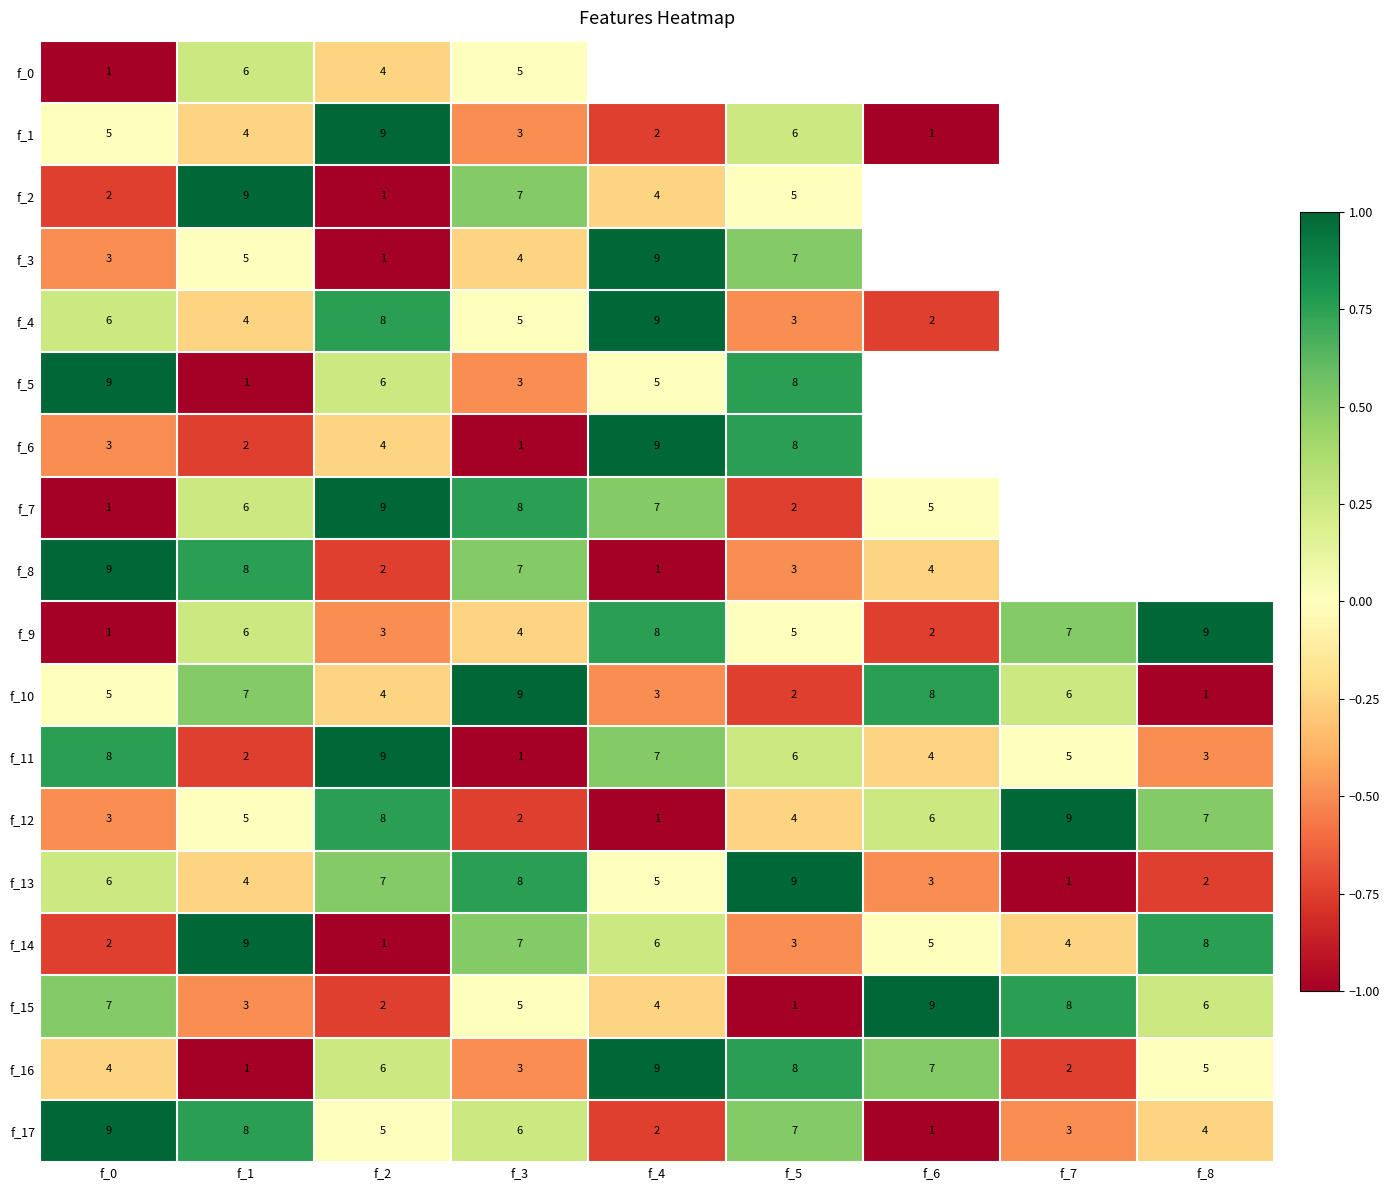

At which label is f_9 closest to 5?

f_5